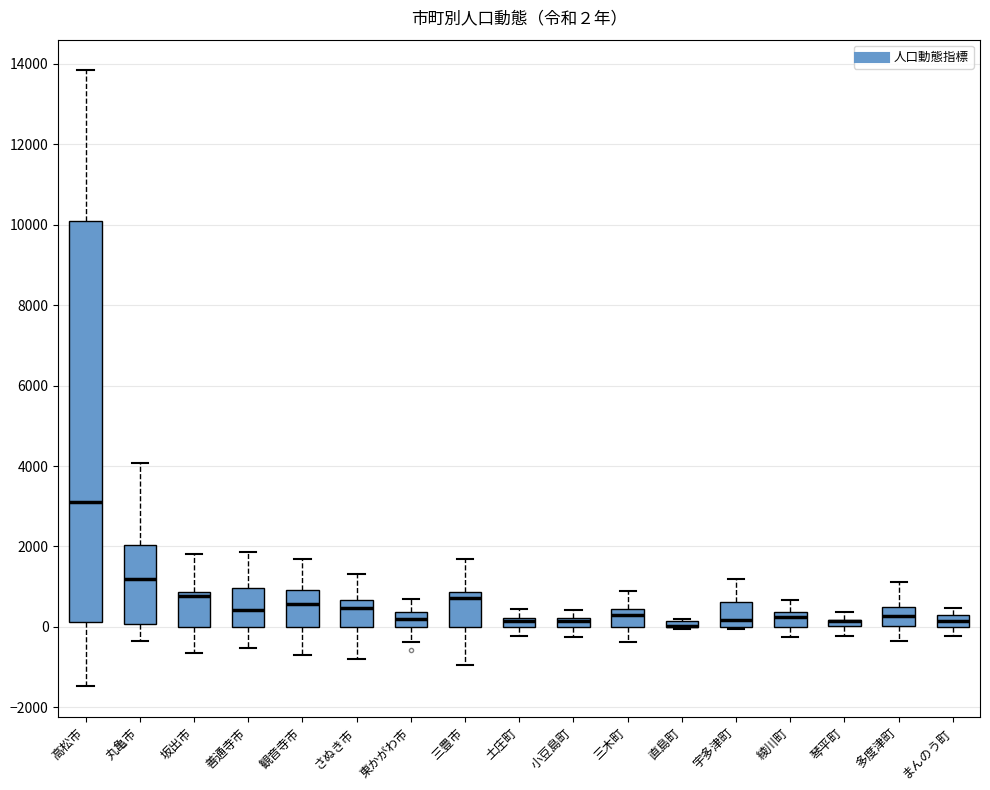

Comparing the boxes themselves (not the whiskers), which one is the tallest?

高松市